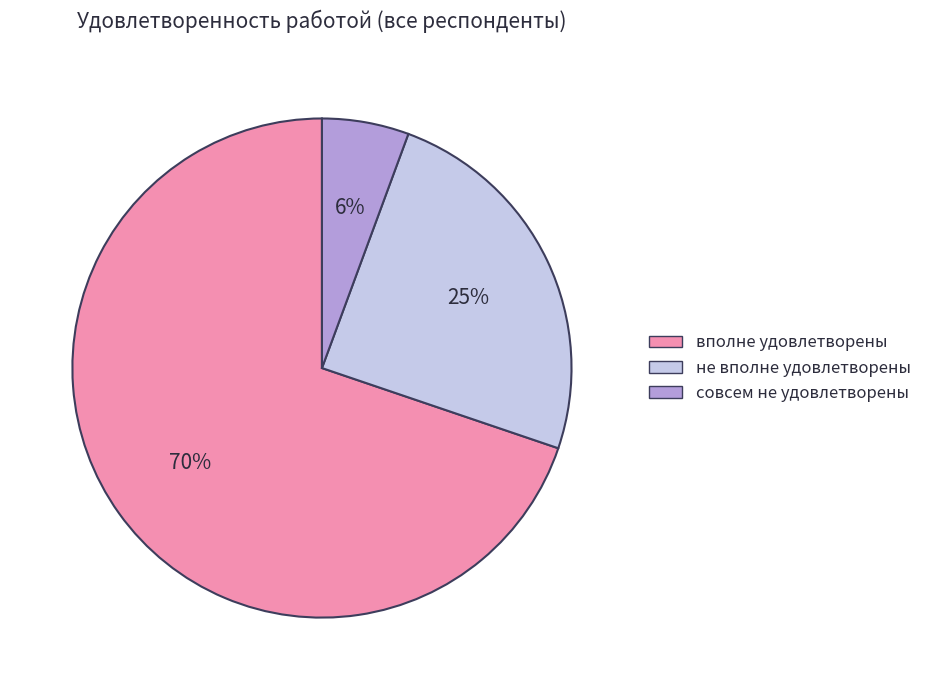

Which has a higher value, не вполне удовлетворены or совсем не удовлетворены?

не вполне удовлетворены